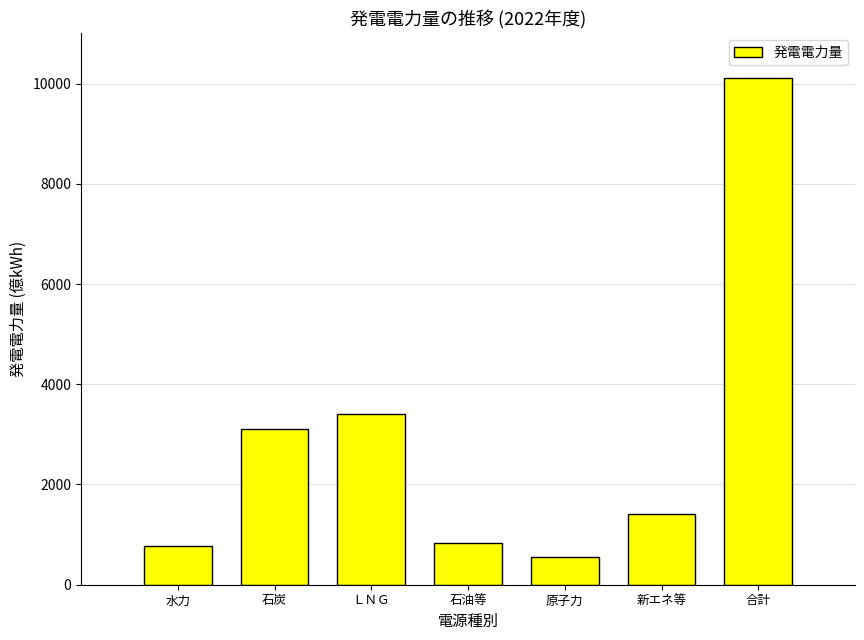

The value at 水力 is 768.4. True or false?

True